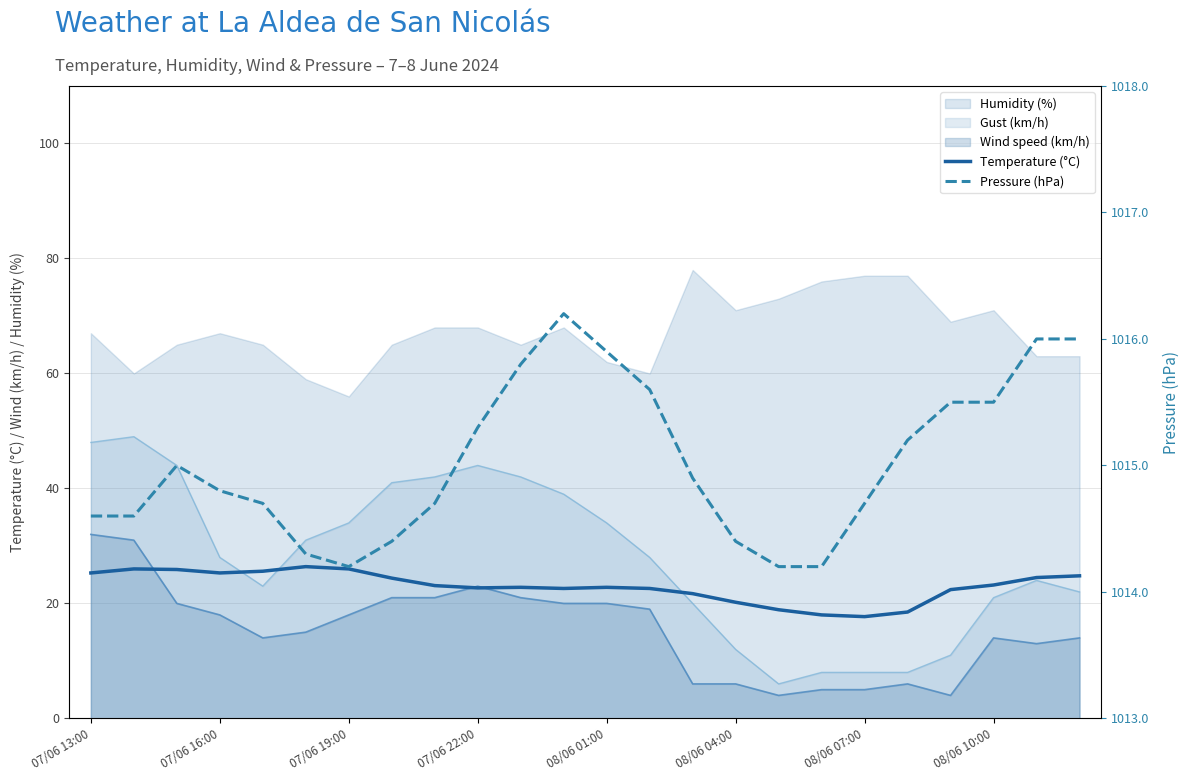

Reading right to left, extract all data points from this chart.

Temperature (°C): 24.8	24.5	23.2	22.4	18.5	17.7	18.0	18.9	20.2	21.7	22.6	22.8	22.6	22.8	22.7	23.1	24.4	26.0	26.4	25.6	25.3	25.9	26.0	25.3
Pressure (hPa): 1016.0	1016.0	1015.5	1015.5	1015.2	1014.7	1014.2	1014.2	1014.4	1014.9	1015.6	1015.9	1016.2	1015.8	1015.3	1014.7	1014.4	1014.2	1014.3	1014.7	1014.8	1015.0	1014.6	1014.6